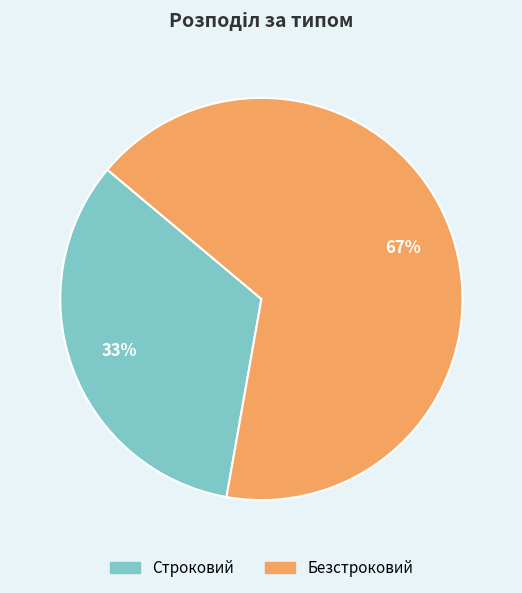

Combined, do Безстроковий and Строковий account for over 50%?

Yes